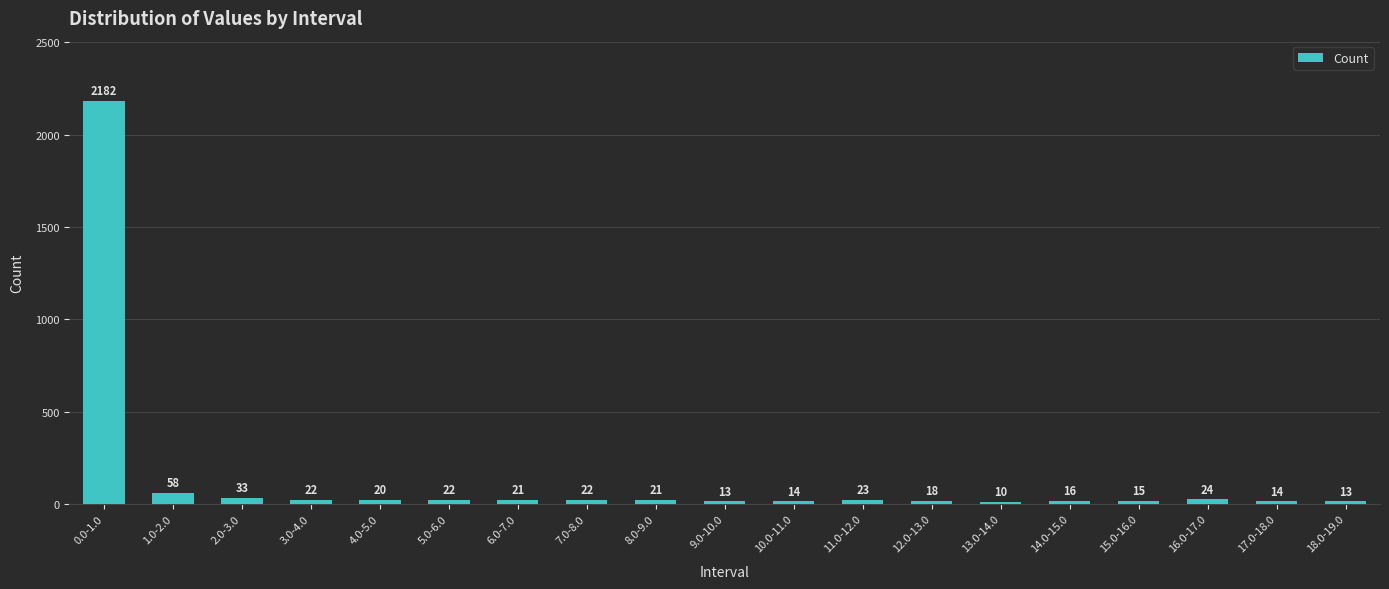

What is the difference between the maximum and minimum values?

2172